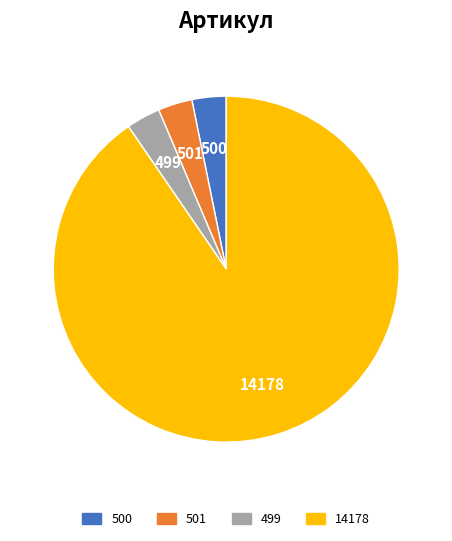

What is the ratio of the value at 500 to the value at 499?

1.0